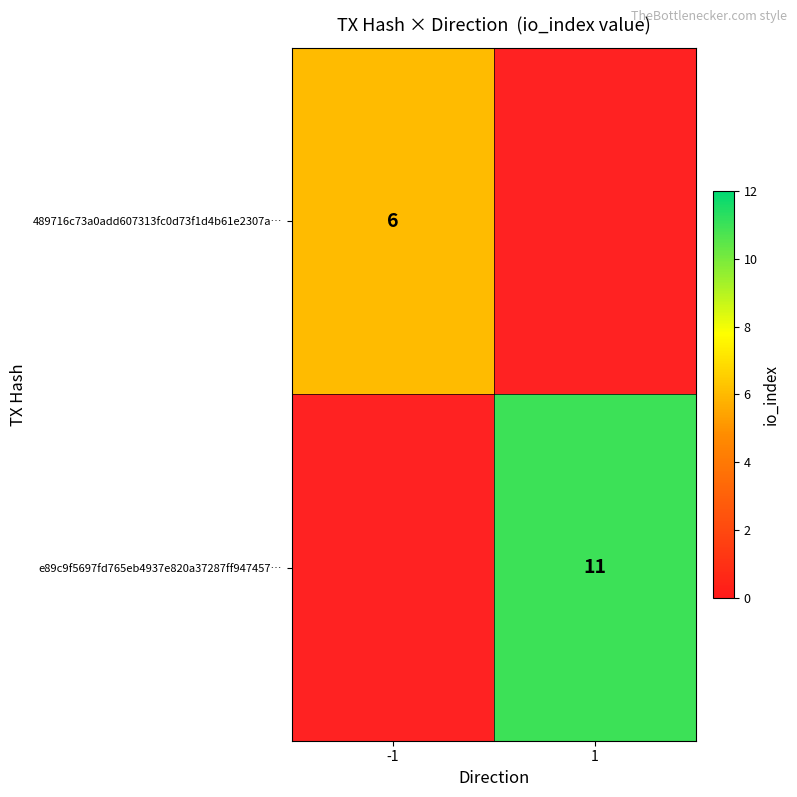

Is the value of e89c9f5697fd765eb4937e820a37287ff947457… at 1 greater than the value of 489716c73a0add607313fc0d73f1d4b61e2307a… at -1?

Yes